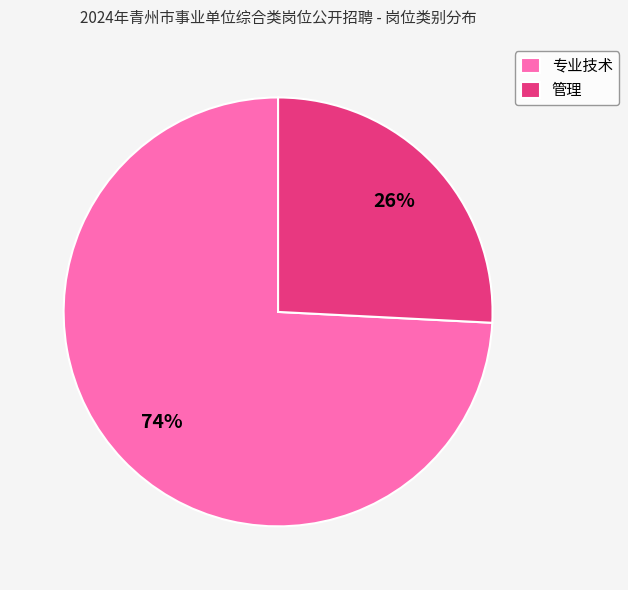

Count the number of slices in the pie.

2